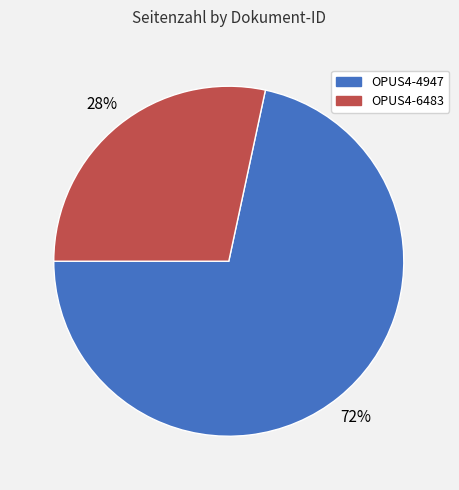

Count the number of slices in the pie.

2